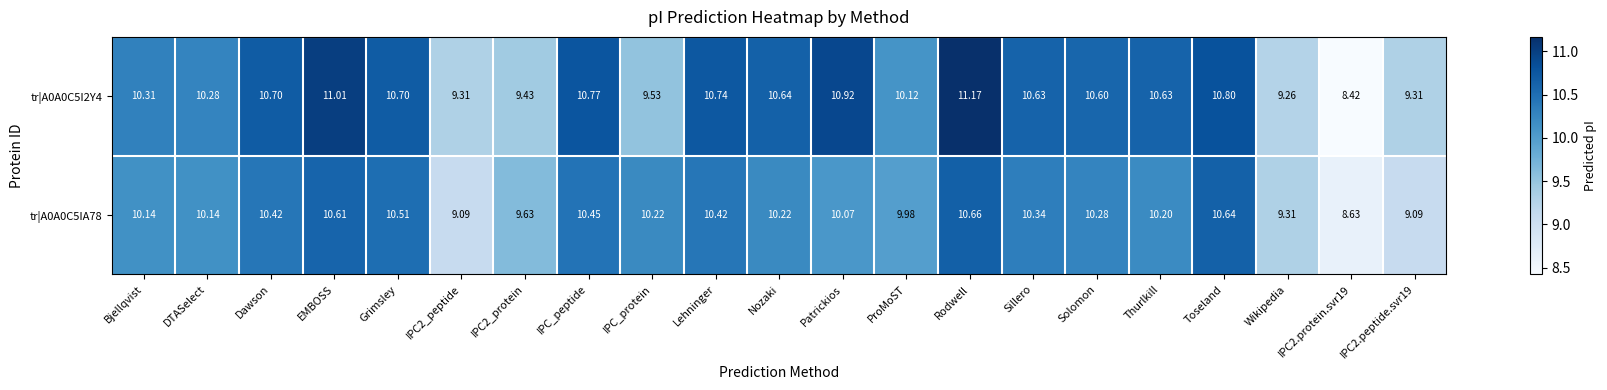

List the series in order of their overall mean, highest first.

tr|A0A0C5I2Y4, tr|A0A0C5IA78